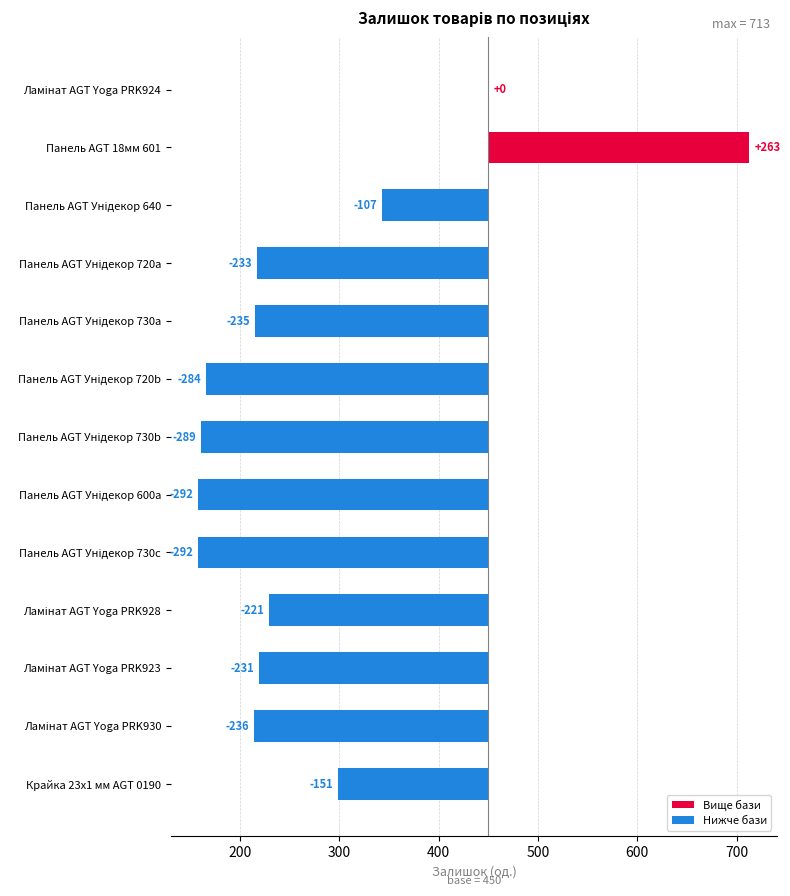

What is the difference between the second highest and second lowest values?

292